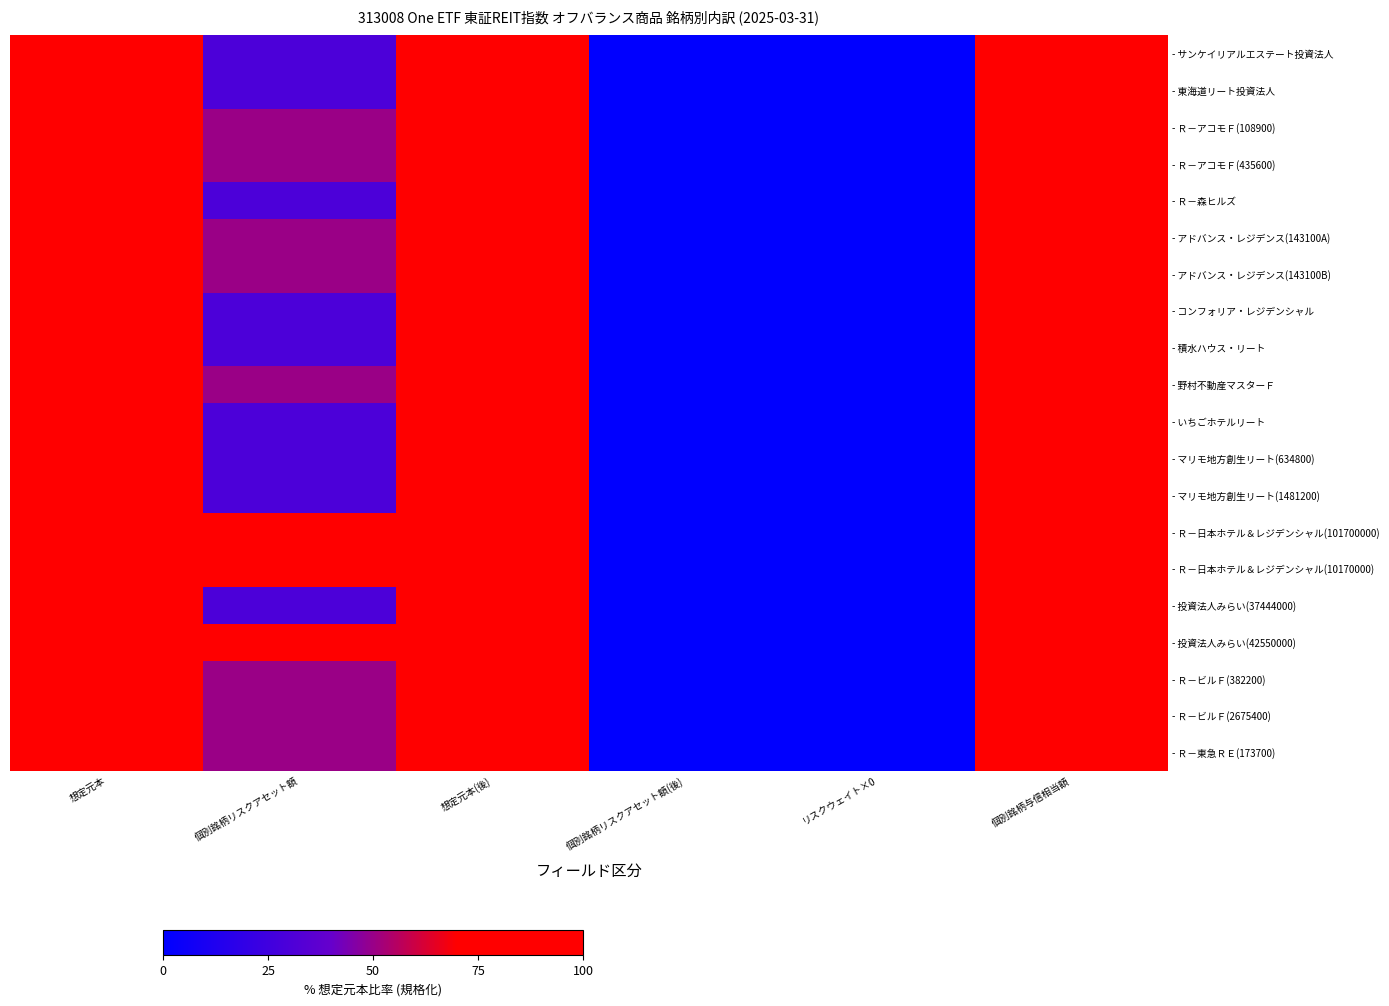

Reading left to right, extract all data points from this chart.

- サンケイリアルエステート投資法人: 想定元本=100	個別銘柄リスクアセット額=30	想定元本(後)=100	個別銘柄リスクアセット額(後)=0	リスクウェイト×0=0	個別銘柄与信相当額=100
- 東海道リート投資法人: 想定元本=100	個別銘柄リスクアセット額=30	想定元本(後)=100	個別銘柄リスクアセット額(後)=0	リスクウェイト×0=0	個別銘柄与信相当額=100
- Ｒ－アコモＦ(108900): 想定元本=100	個別銘柄リスクアセット額=50	想定元本(後)=100	個別銘柄リスクアセット額(後)=0	リスクウェイト×0=0	個別銘柄与信相当額=100
- Ｒ－アコモＦ(435600): 想定元本=100	個別銘柄リスクアセット額=50	想定元本(後)=100	個別銘柄リスクアセット額(後)=0	リスクウェイト×0=0	個別銘柄与信相当額=100
- Ｒ－森ヒルズ: 想定元本=100	個別銘柄リスクアセット額=30	想定元本(後)=100	個別銘柄リスクアセット額(後)=0	リスクウェイト×0=0	個別銘柄与信相当額=100
- アドバンス・レジデンス(143100A): 想定元本=100	個別銘柄リスクアセット額=50	想定元本(後)=100	個別銘柄リスクアセット額(後)=0	リスクウェイト×0=0	個別銘柄与信相当額=100
- アドバンス・レジデンス(143100B): 想定元本=100	個別銘柄リスクアセット額=50	想定元本(後)=100	個別銘柄リスクアセット額(後)=0	リスクウェイト×0=0	個別銘柄与信相当額=100
- コンフォリア・レジデンシャル: 想定元本=100	個別銘柄リスクアセット額=30	想定元本(後)=100	個別銘柄リスクアセット額(後)=0	リスクウェイト×0=0	個別銘柄与信相当額=100
- 積水ハウス・リート: 想定元本=100	個別銘柄リスクアセット額=30	想定元本(後)=100	個別銘柄リスクアセット額(後)=0	リスクウェイト×0=0	個別銘柄与信相当額=100
- 野村不動産マスターＦ: 想定元本=100	個別銘柄リスクアセット額=50	想定元本(後)=100	個別銘柄リスクアセット額(後)=0	リスクウェイト×0=0	個別銘柄与信相当額=100
- いちごホテルリート: 想定元本=100	個別銘柄リスクアセット額=30	想定元本(後)=100	個別銘柄リスクアセット額(後)=0	リスクウェイト×0=0	個別銘柄与信相当額=100
- マリモ地方創生リート(634800): 想定元本=100	個別銘柄リスクアセット額=30	想定元本(後)=100	個別銘柄リスクアセット額(後)=0	リスクウェイト×0=0	個別銘柄与信相当額=100
- マリモ地方創生リート(1481200): 想定元本=100	個別銘柄リスクアセット額=30	想定元本(後)=100	個別銘柄リスクアセット額(後)=0	リスクウェイト×0=0	個別銘柄与信相当額=100
- Ｒ－日本ホテル＆レジデンシャル(101700000): 想定元本=100	個別銘柄リスクアセット額=100	想定元本(後)=100	個別銘柄リスクアセット額(後)=0	リスクウェイト×0=0	個別銘柄与信相当額=100
- Ｒ－日本ホテル＆レジデンシャル(10170000): 想定元本=100	個別銘柄リスクアセット額=100	想定元本(後)=100	個別銘柄リスクアセット額(後)=0	リスクウェイト×0=0	個別銘柄与信相当額=100
- 投資法人みらい(37444000): 想定元本=100	個別銘柄リスクアセット額=30	想定元本(後)=100	個別銘柄リスクアセット額(後)=0	リスクウェイト×0=0	個別銘柄与信相当額=100
- 投資法人みらい(42550000): 想定元本=100	個別銘柄リスクアセット額=100	想定元本(後)=100	個別銘柄リスクアセット額(後)=0	リスクウェイト×0=0	個別銘柄与信相当額=100
- Ｒ－ビルＦ(382200): 想定元本=100	個別銘柄リスクアセット額=50	想定元本(後)=100	個別銘柄リスクアセット額(後)=0	リスクウェイト×0=0	個別銘柄与信相当額=100
- Ｒ－ビルＦ(2675400): 想定元本=100	個別銘柄リスクアセット額=50	想定元本(後)=100	個別銘柄リスクアセット額(後)=0	リスクウェイト×0=0	個別銘柄与信相当額=100
- Ｒ－東急ＲＥ(173700): 想定元本=100	個別銘柄リスクアセット額=50	想定元本(後)=100	個別銘柄リスクアセット額(後)=0	リスクウェイト×0=0	個別銘柄与信相当額=100